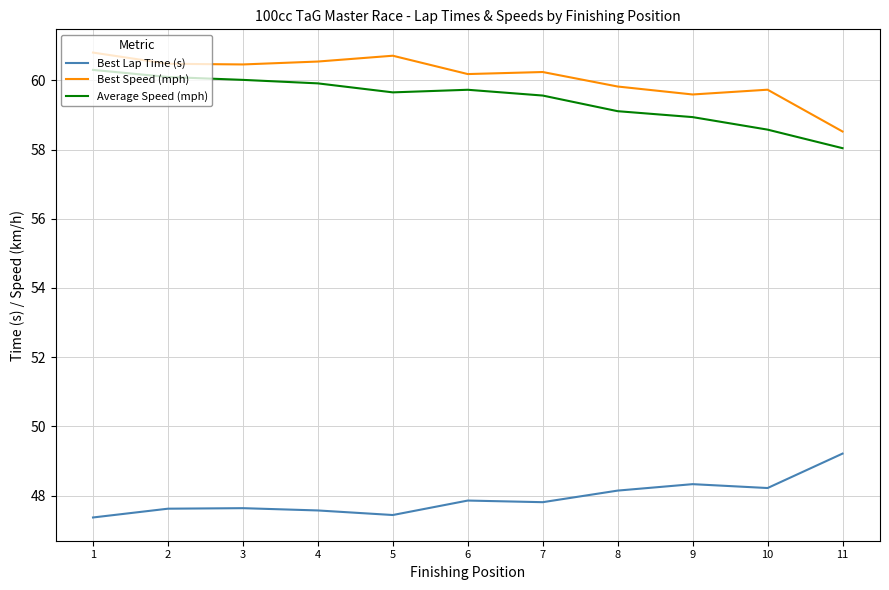

Where does the Best Speed (mph) series first go above 60?

1